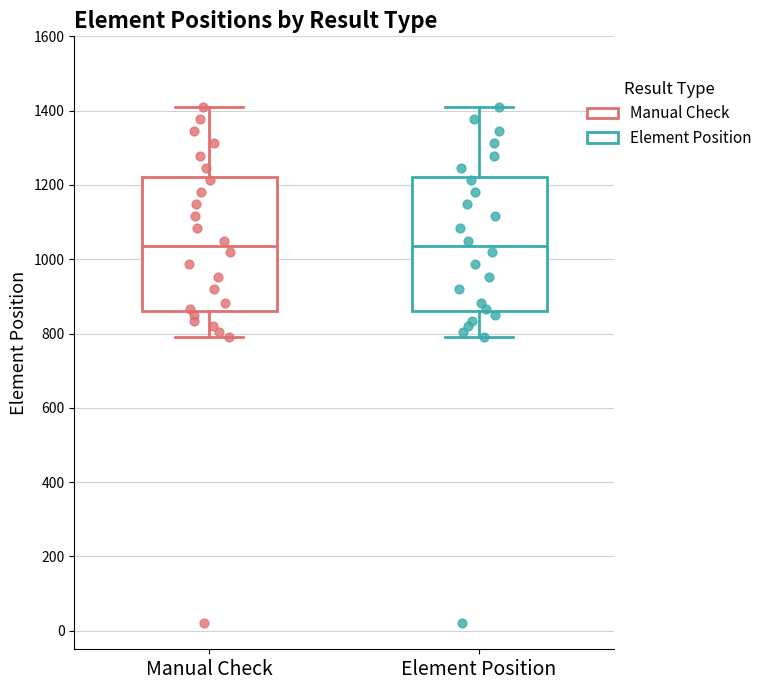

Reading left to right, transcribe this box plot: for each box, give where its median line is, the range the box spans, and where its two whiskers end, as read against the y-axis. The values are not printed on the chart, so give them approximately, as read against the axis.

Manual Check: median 1040, box 860 to 1220, whiskers 800 to 1420
Element Position: median 1040, box 860 to 1220, whiskers 800 to 1420